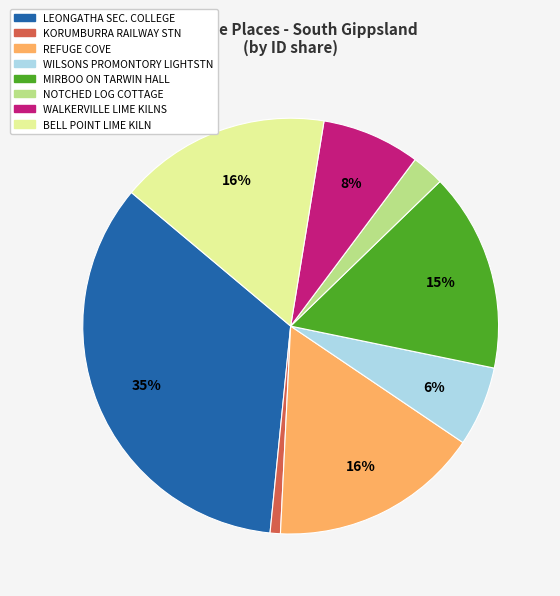

To the nearest percent, what is the average slice percentage?

12%